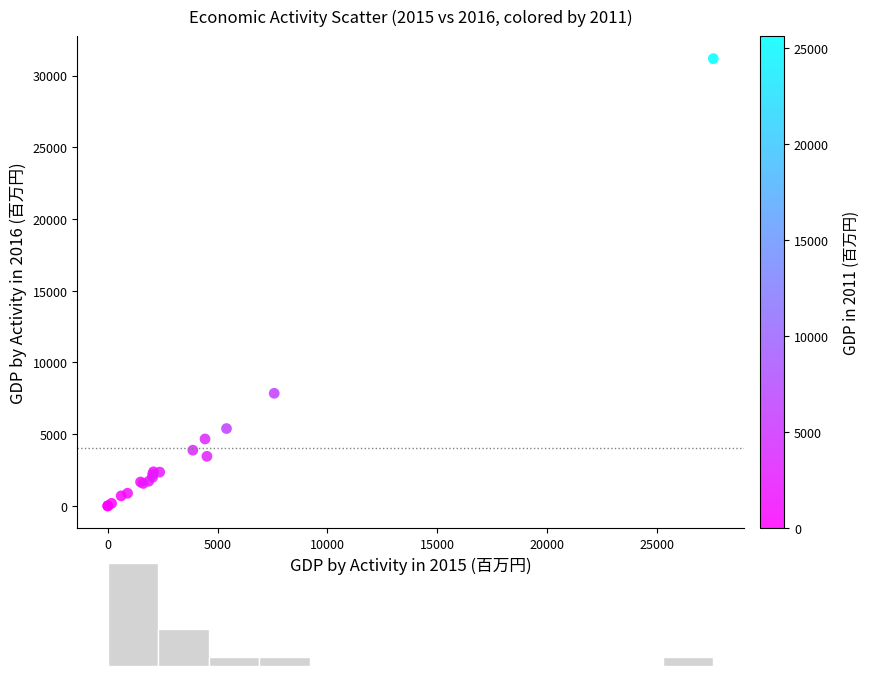

What Y value in the scatter plot is closest to 15593?

7851.1